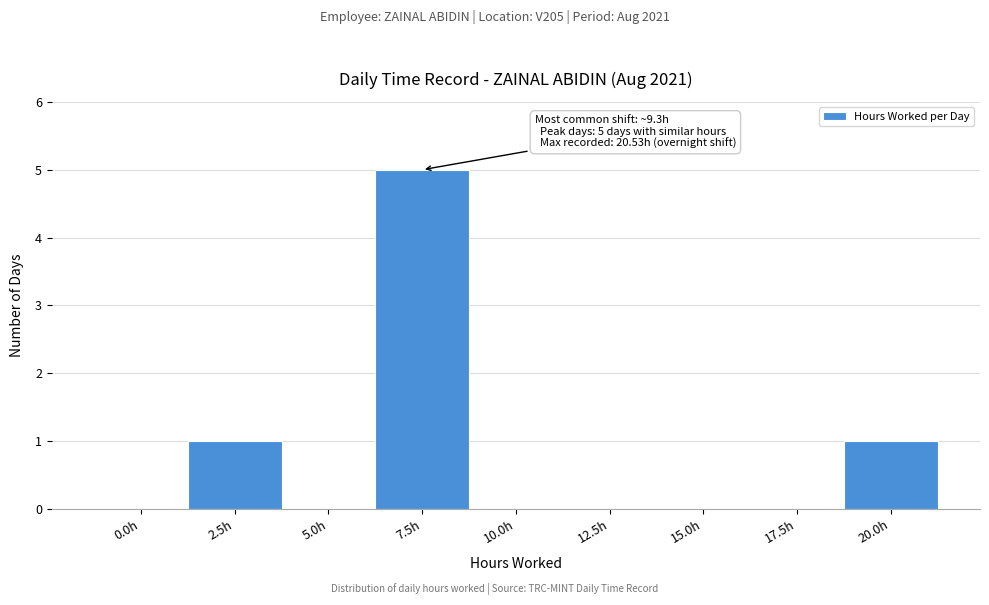

Reading left to right, list all the values displayed in this chart.

0.0h=0	2.5h=1	5.0h=0	7.5h=5	10.0h=0	12.5h=0	15.0h=0	17.5h=0	20.0h=1